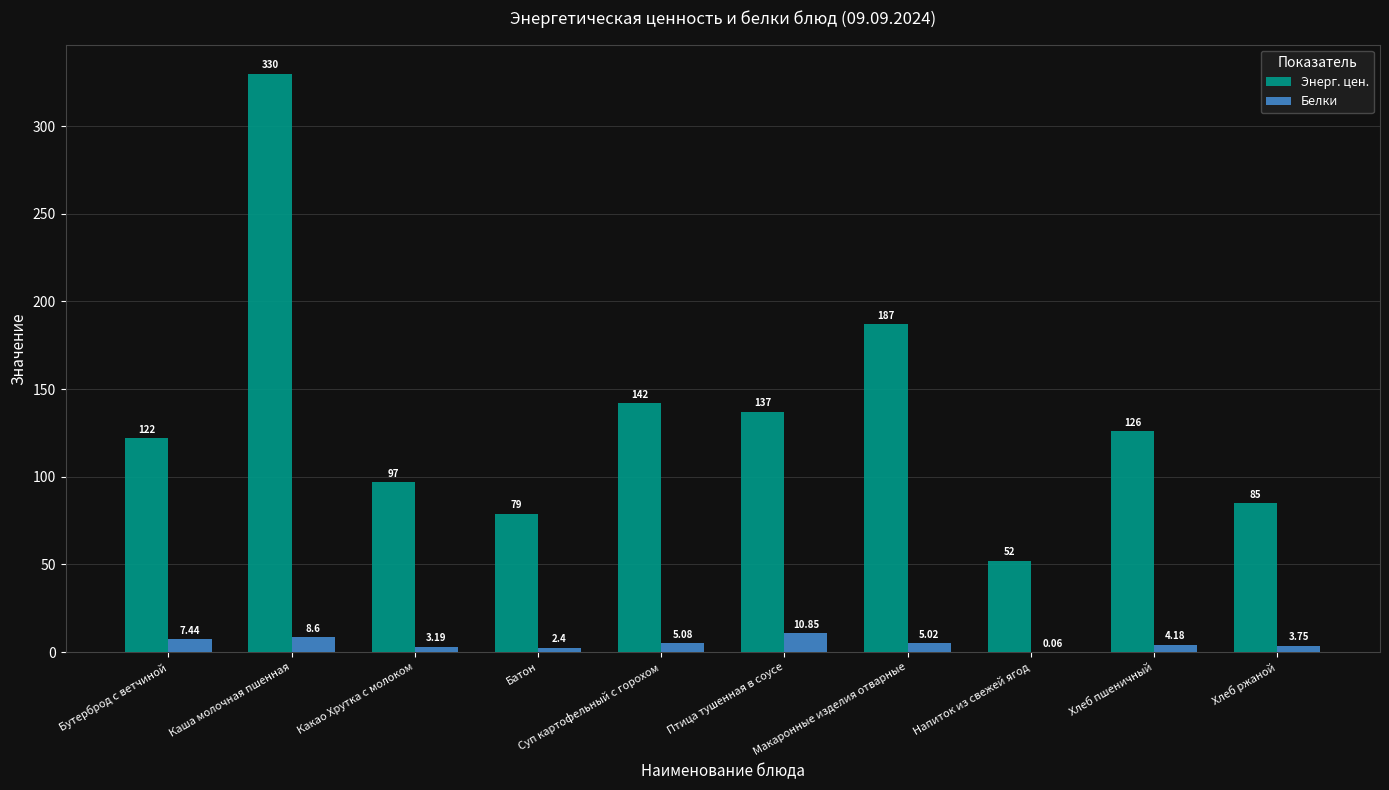

The value of Энерг. цен. at Суп картофельный с горохом is 142.0. True or false?

True